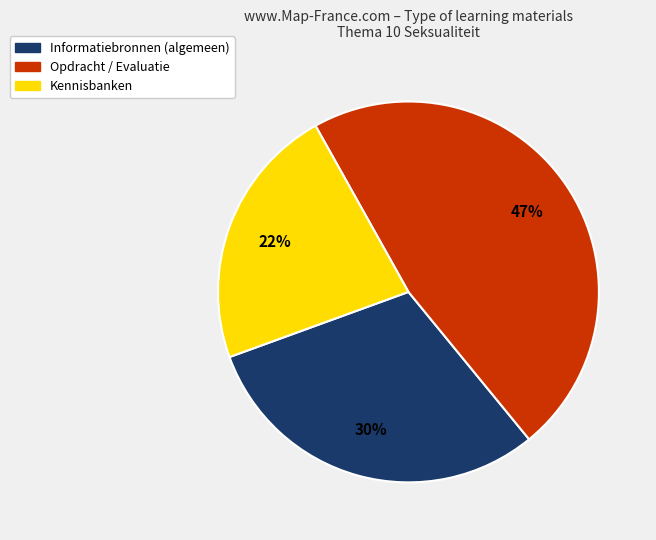

Is there any slice that represents more than half of the pie?

No